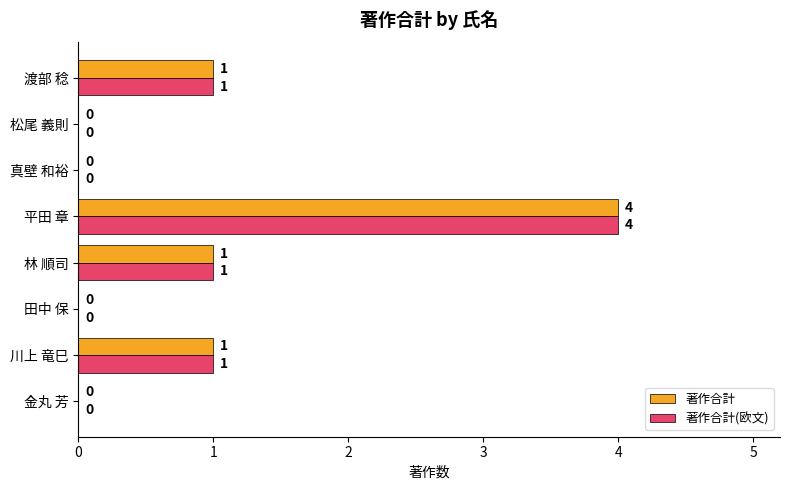

How many 著作合計 values are between 0 and 1?

7